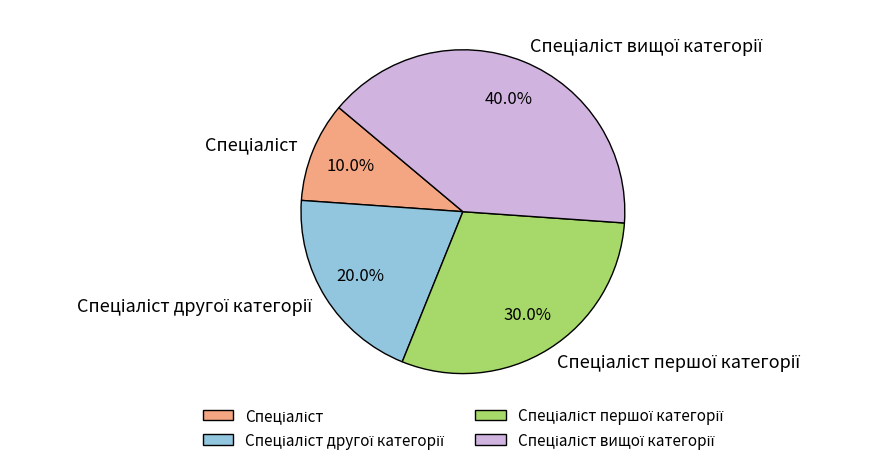

Is there a majority slice in this chart?

No